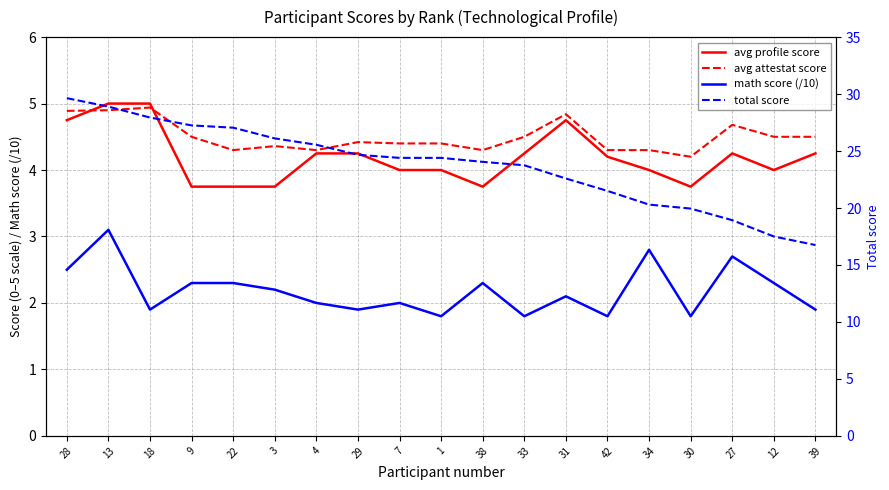

At how many categories does at least one series exceed 5?

19